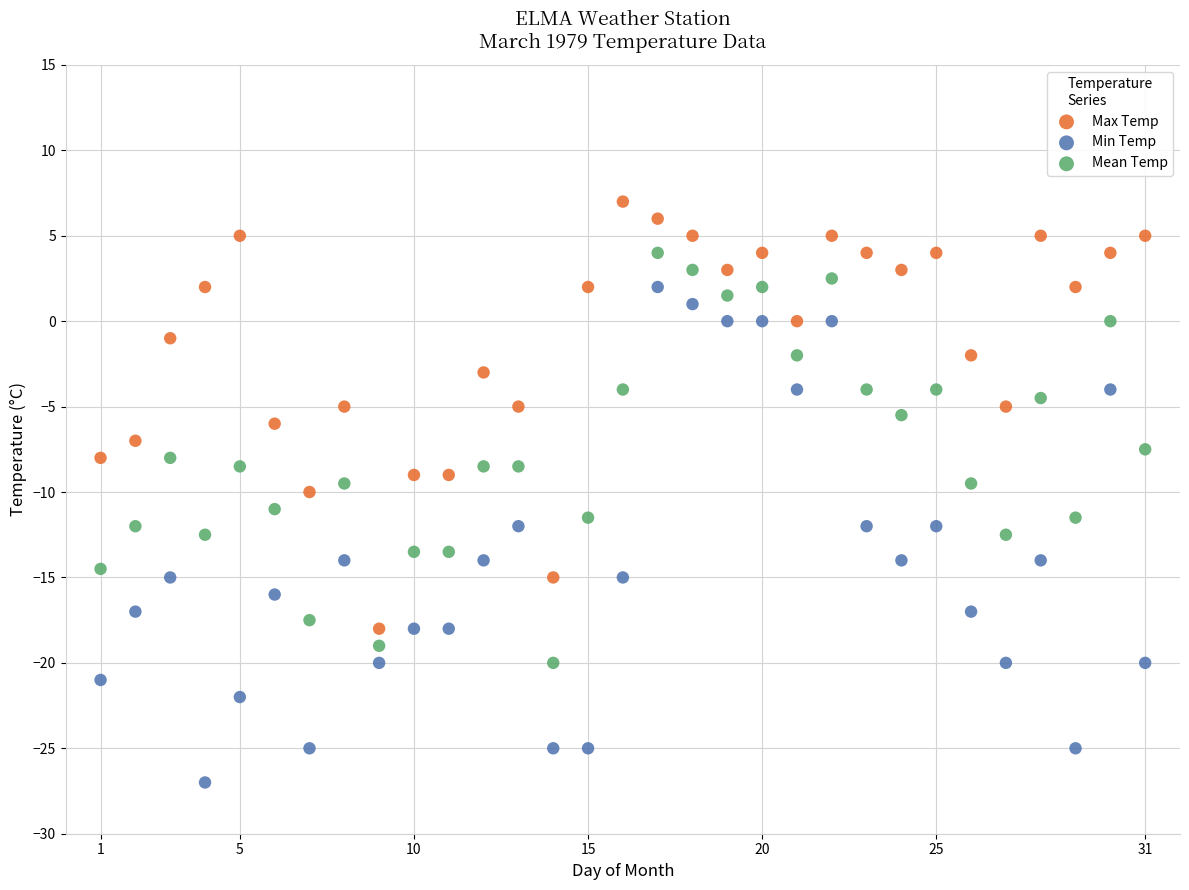

What are all the series names shown in the legend?

Max Temp, Min Temp, Mean Temp